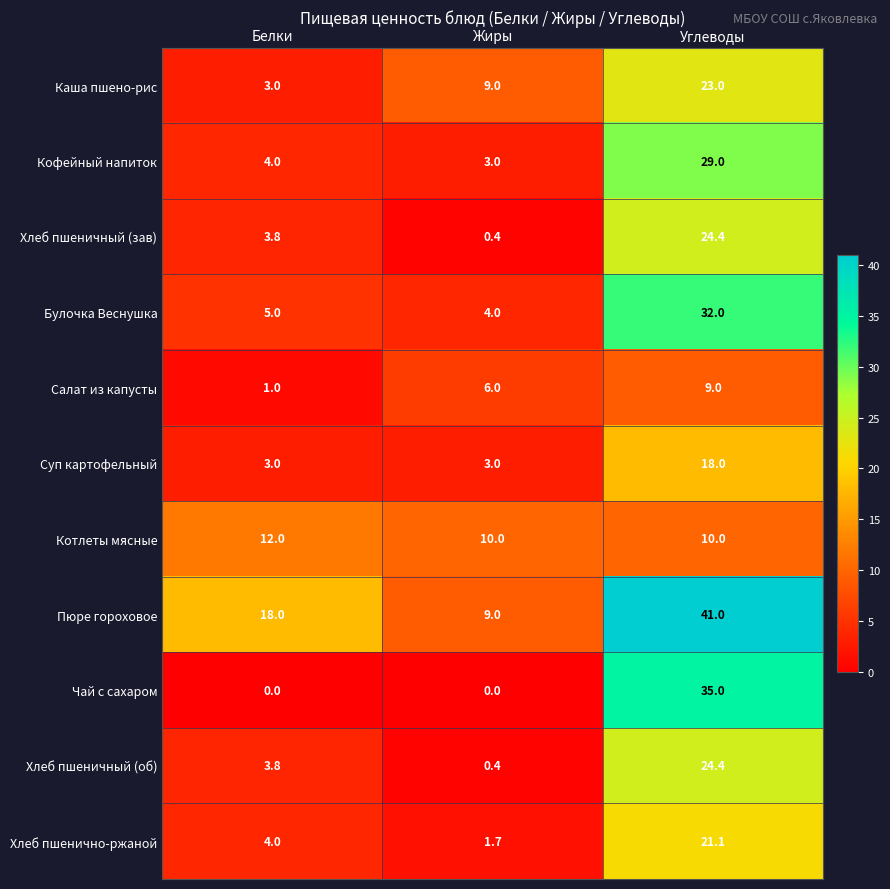

List the labels in order of Каша пшено-рис value, largest first.

Углеводы, Жиры, Белки